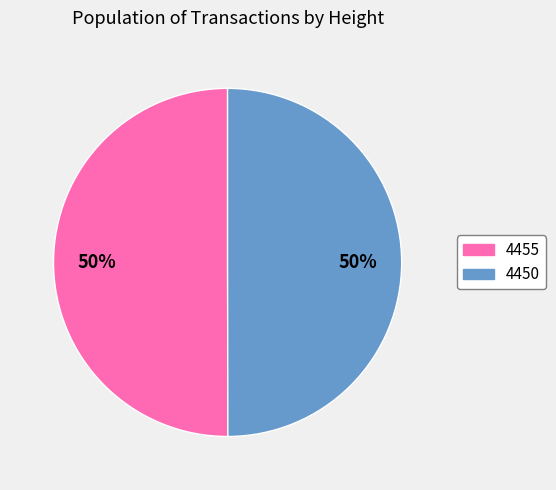

Count the number of slices in the pie.

2